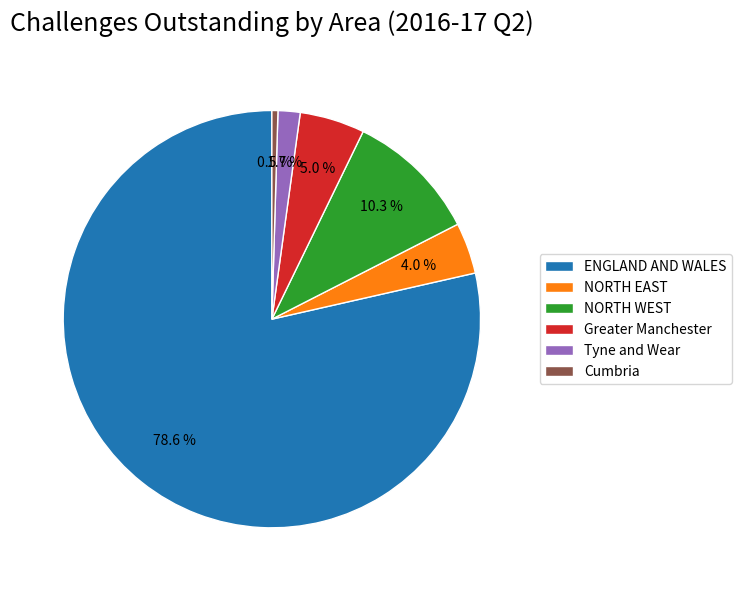

What is the ratio of the value at NORTH EAST to the value at ENGLAND AND WALES?

0.1